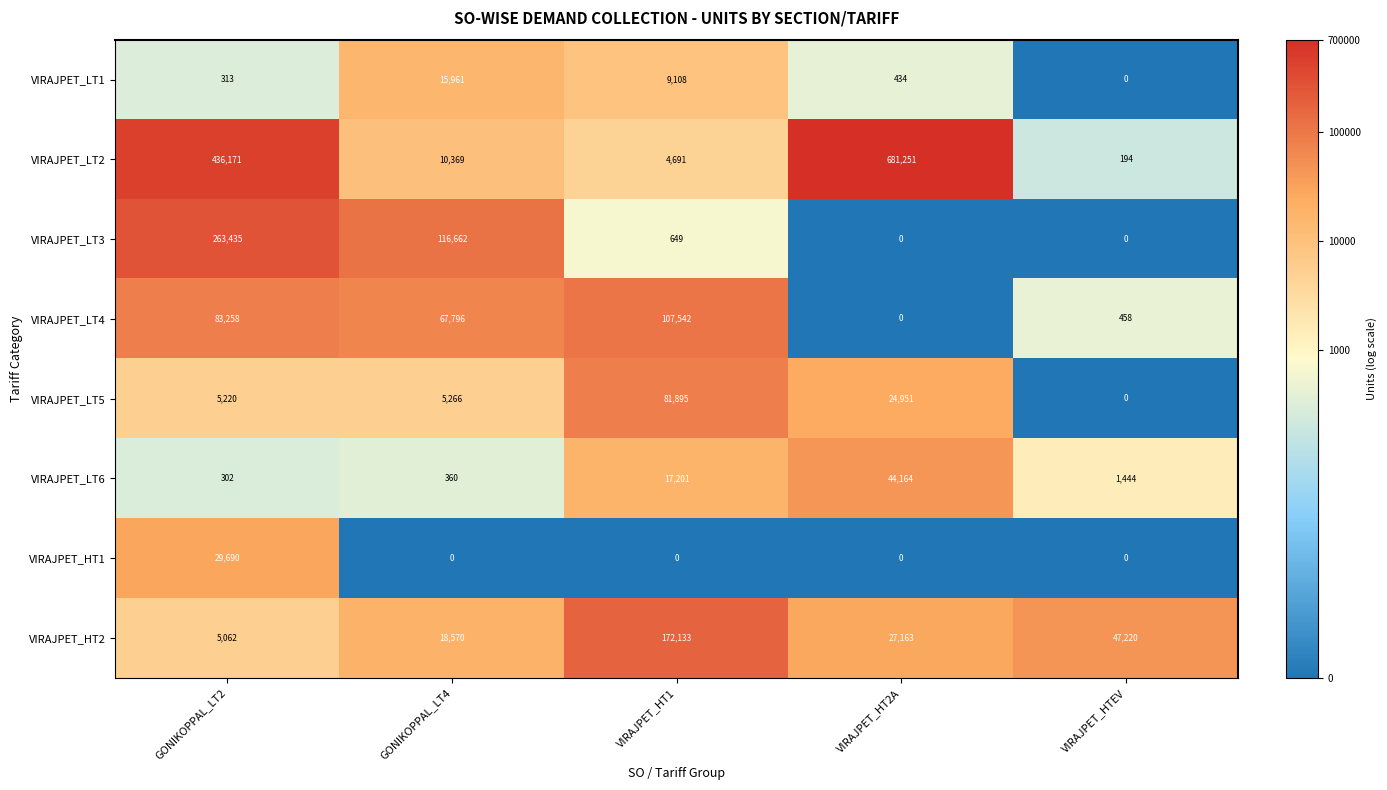

Count the number of data series in this chart.

8